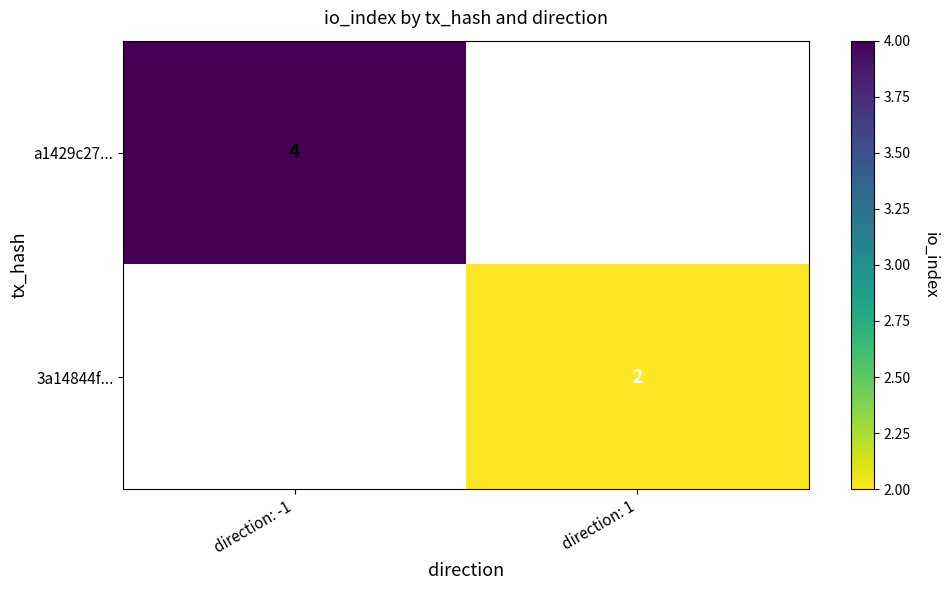

Is it true that 3a14844f... equals 0 at direction: 1?

False